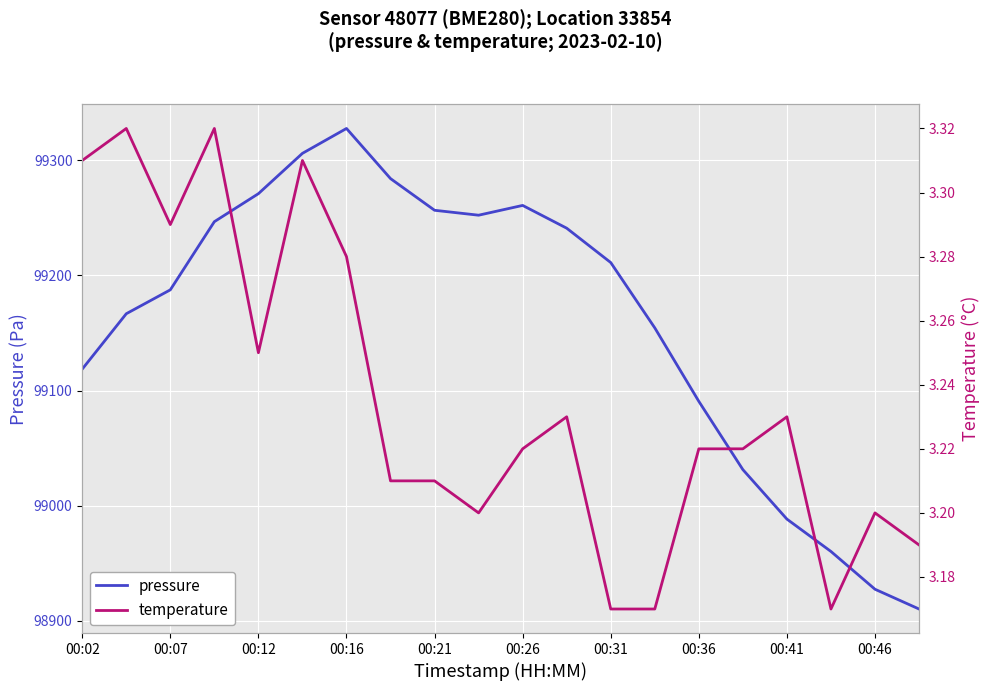

Reading left to right, extract all data points from this chart.

pressure: 99118.7	99166.8	99187.5	99246.7	99271.0	99306.0	99327.6	99284.1	99256.6	99252.3	99260.8	99241.0	99211.2	99154.5	99090.7	99031.4	98988.4	98960.3	98927.5	98910.3
temperature: 3.3	3.3	3.3	3.3	3.2	3.3	3.3	3.2	3.2	3.2	3.2	3.2	3.2	3.2	3.2	3.2	3.2	3.2	3.2	3.2